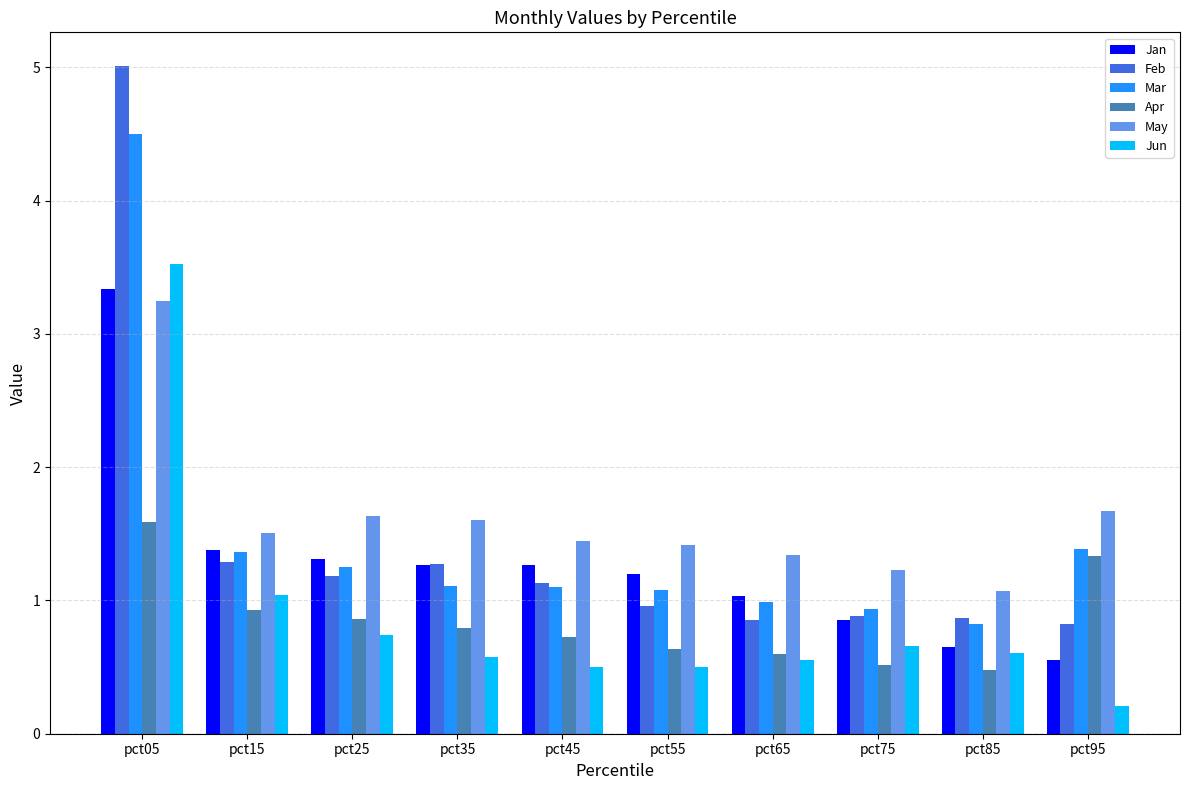

What are all the series names shown in the legend?

Jan, Feb, Mar, Apr, May, Jun